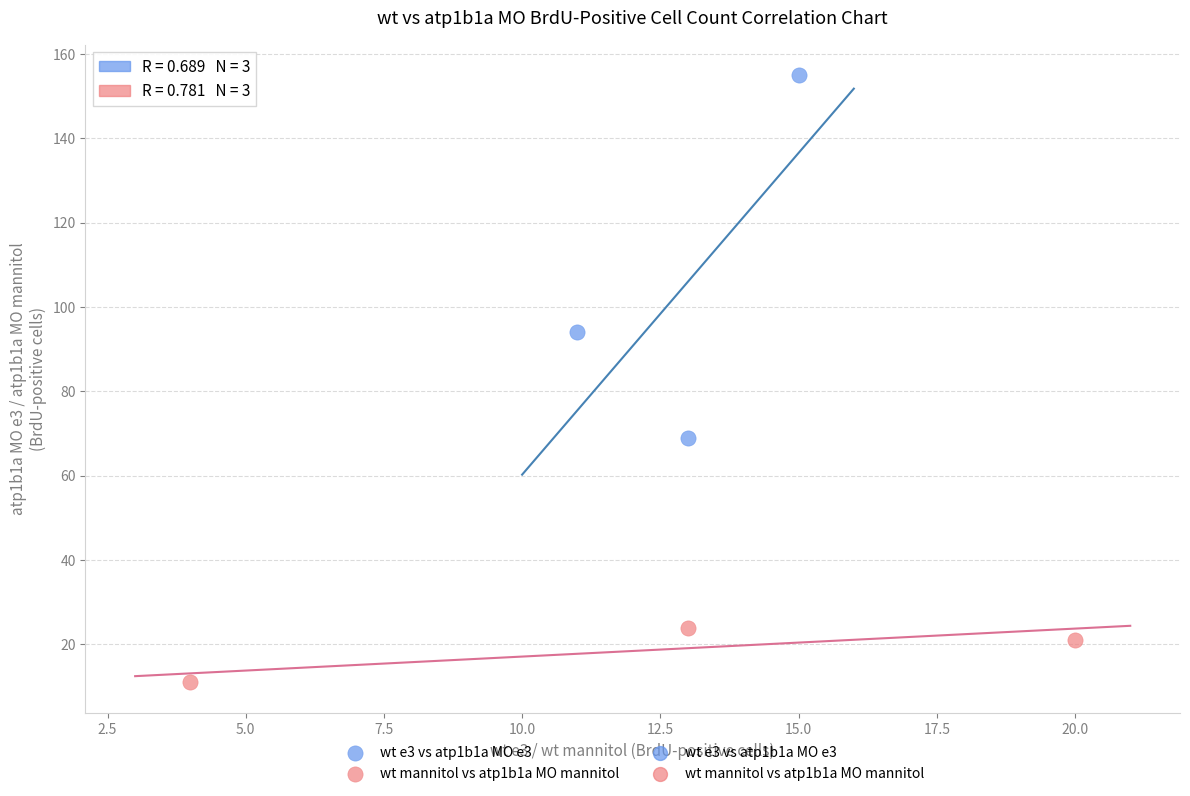

Which series contains the highest Y value?

wt e3 vs atp1b1a MO e3